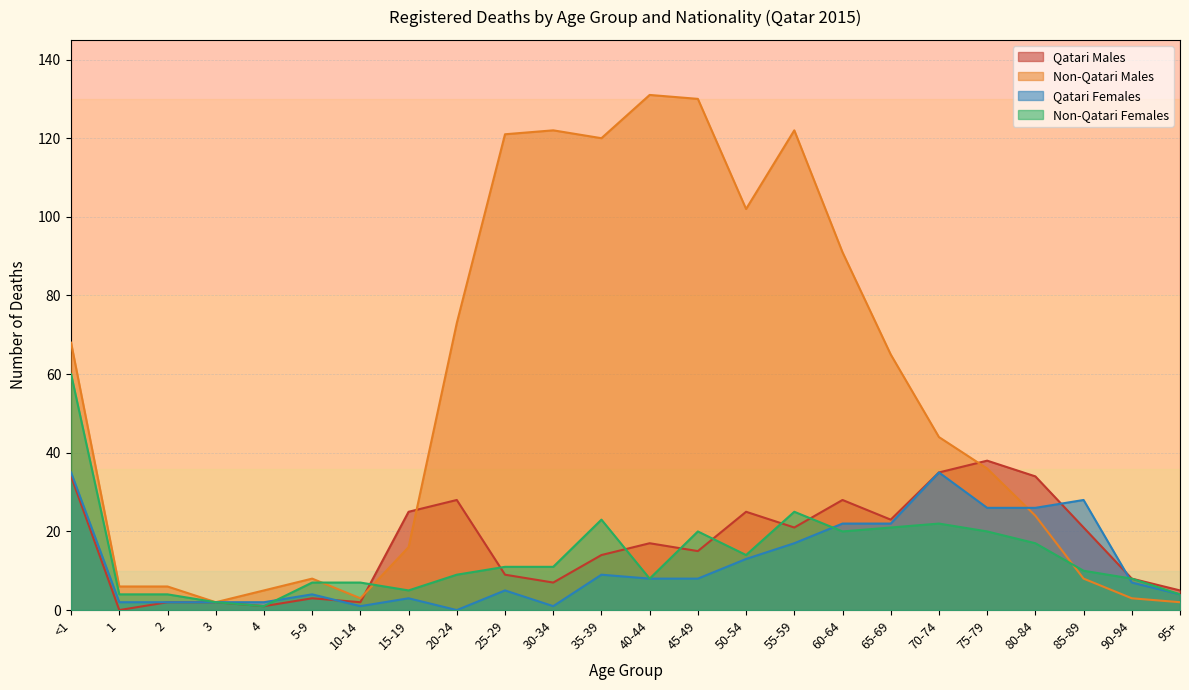

What is the maximum value shown in the chart?

131